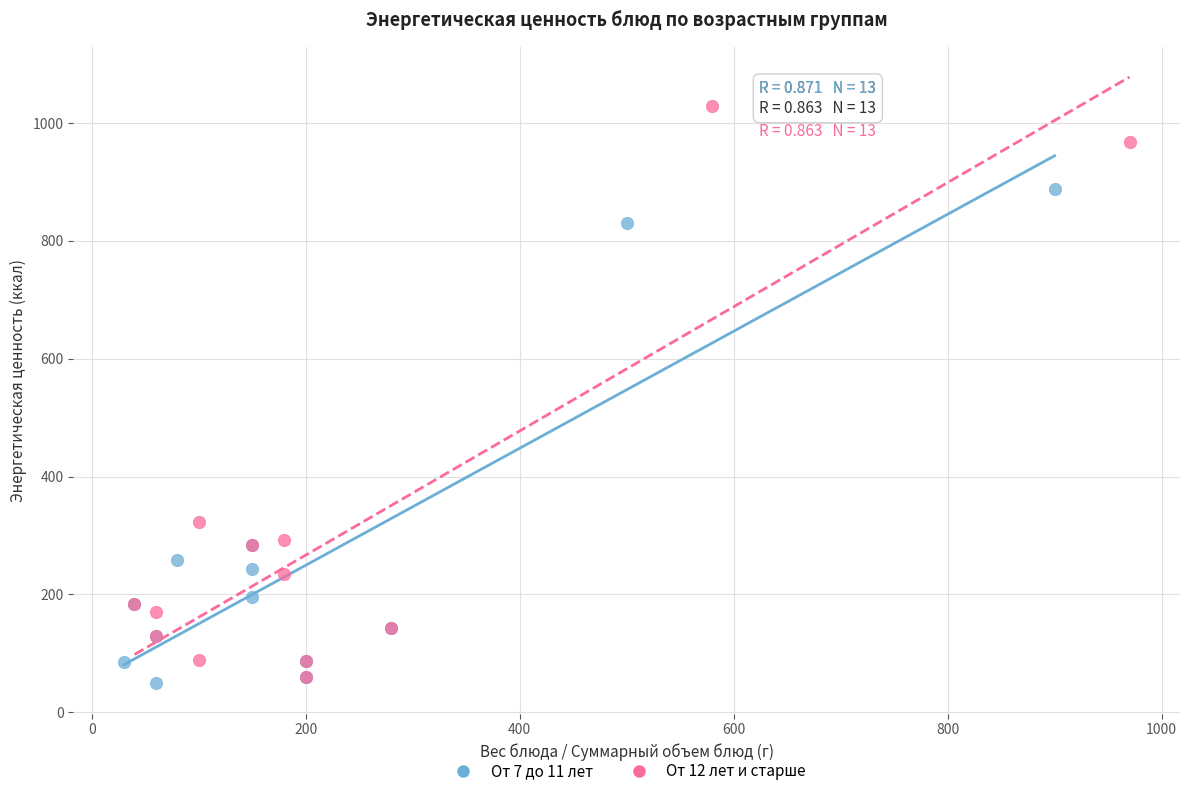

Which series reaches the maximum Y coordinate?

От 12 лет и старше